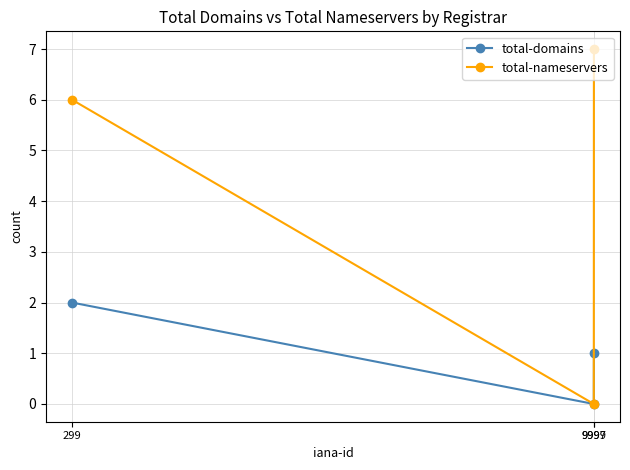

Is the value of total-nameservers at 9999 greater than the value of total-domains at 9999?

Yes